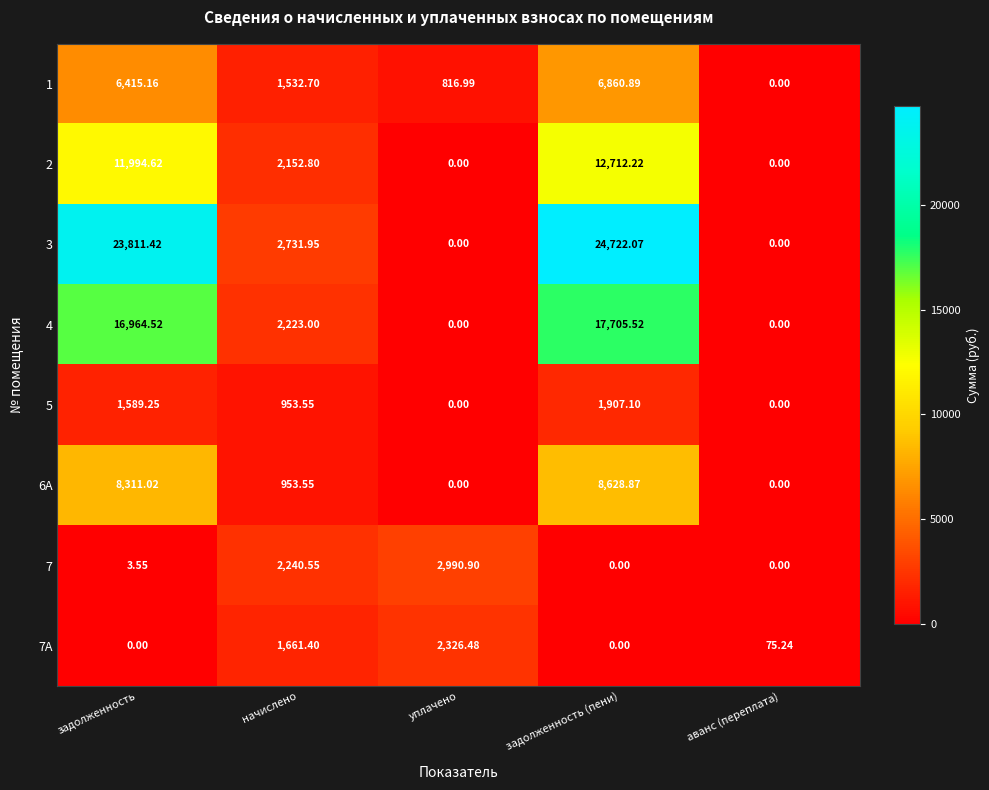

Where is 4 nearest to the value 8852?

начислено